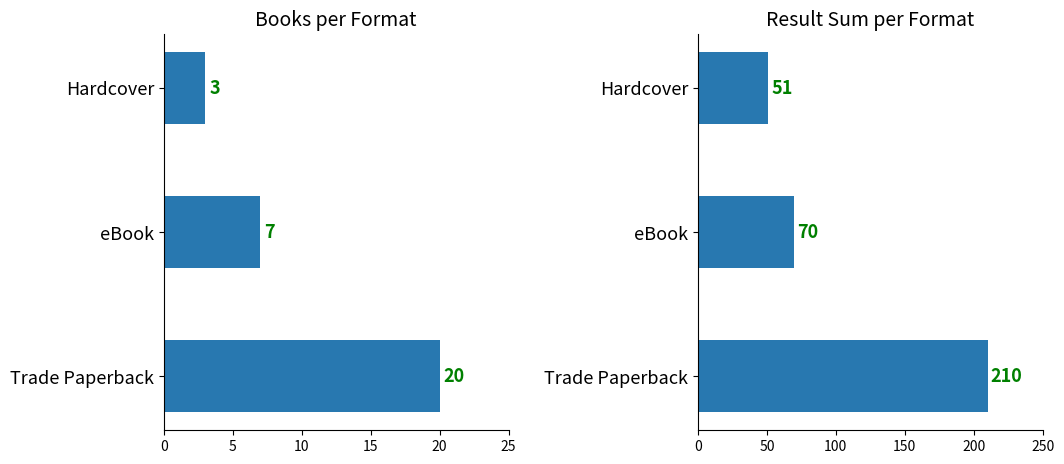

Reading left to right, transcribe all the data shown in this chart.

Books per Format: 20	7	3
Result Sum per Format: 210	70	51